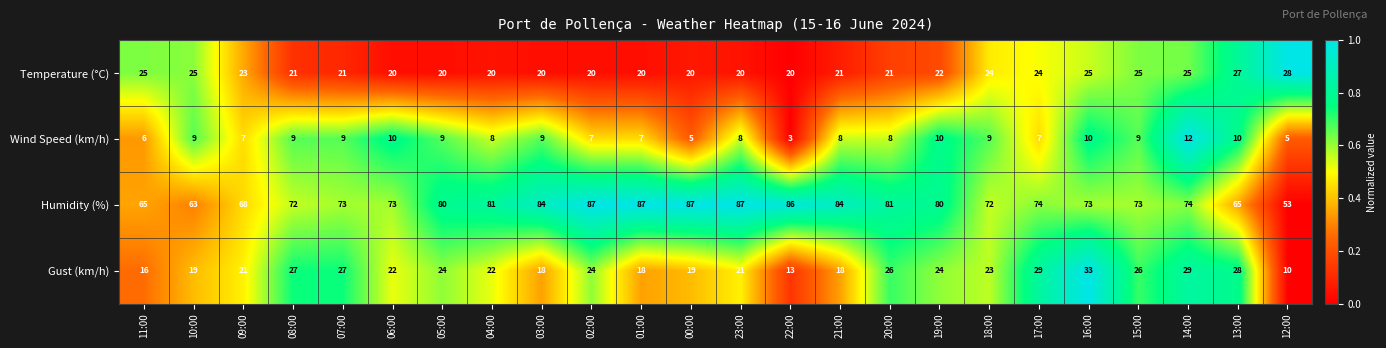

What is the difference between the Humidity (%) values at 12:00 and 19:00?

27